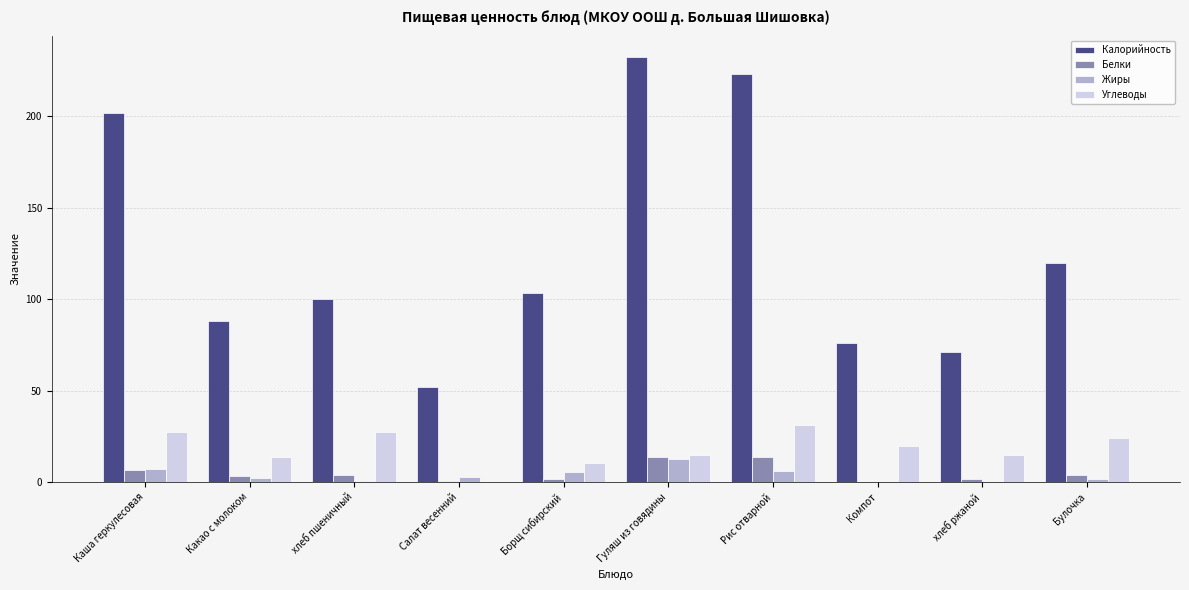

Which series changed the most between Салат весенний and Компот?

Калорийность